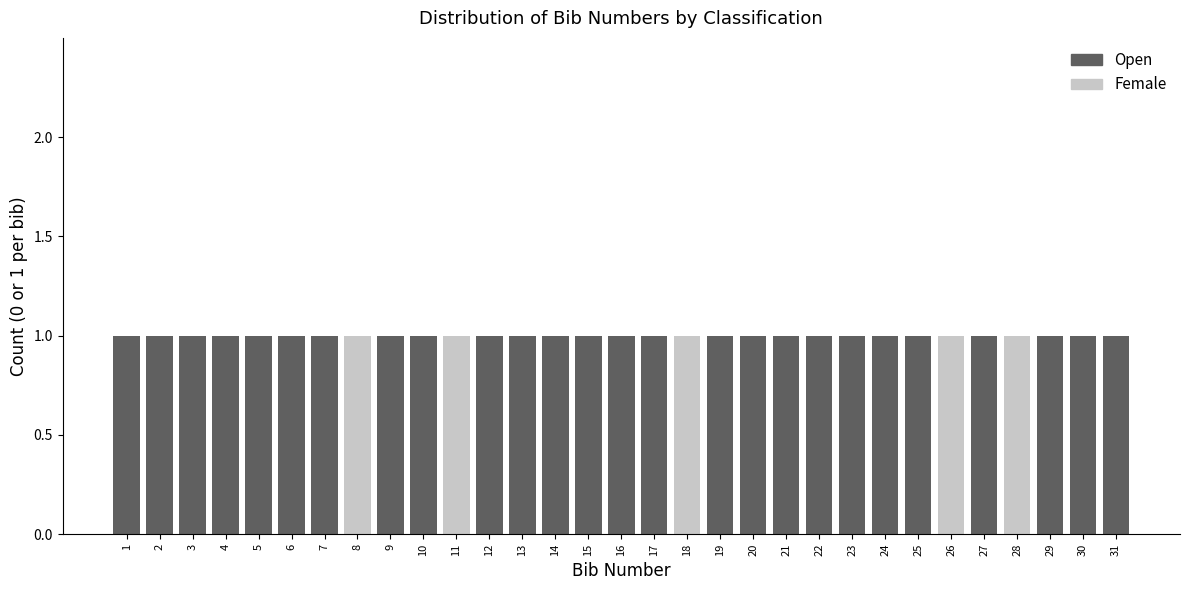

The Open series shows 2 at 23. True or false?

False